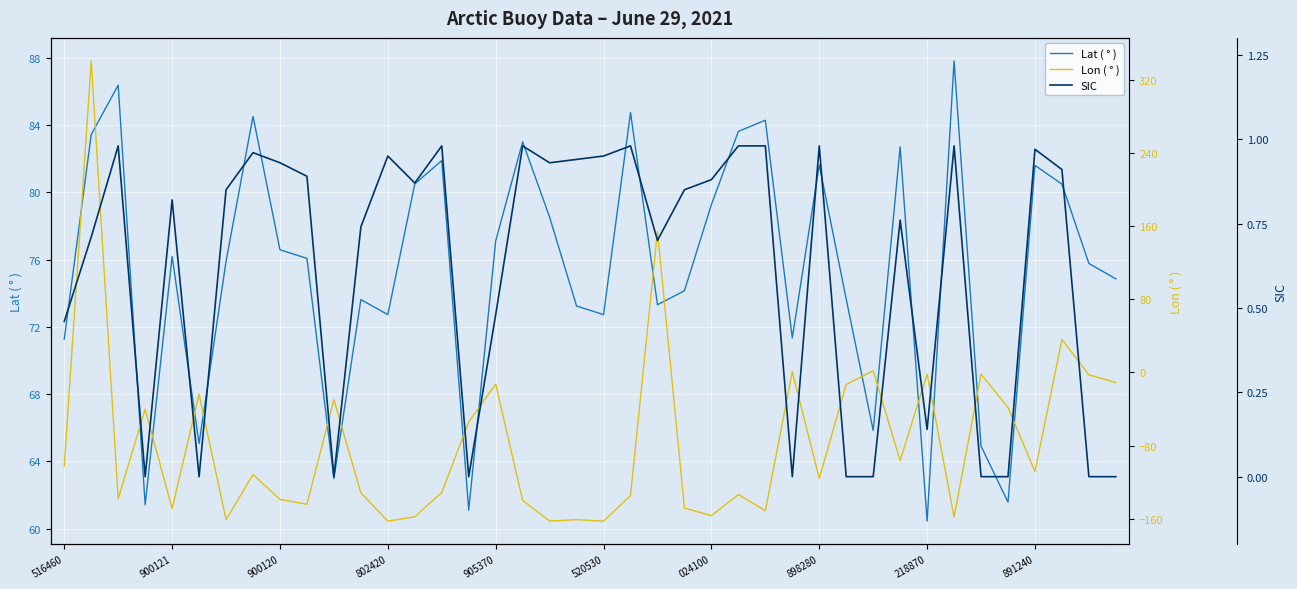

The Lat ( ° ) series shows 98.1 at 218870. True or false?

False